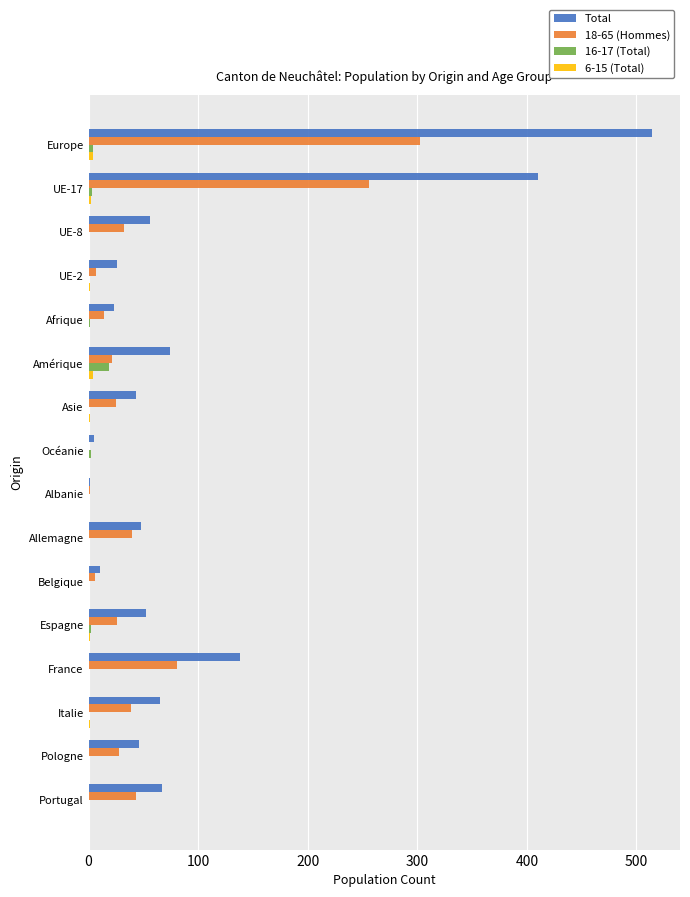

Between UE-17 and Portugal, which series saw the biggest shift?

Total